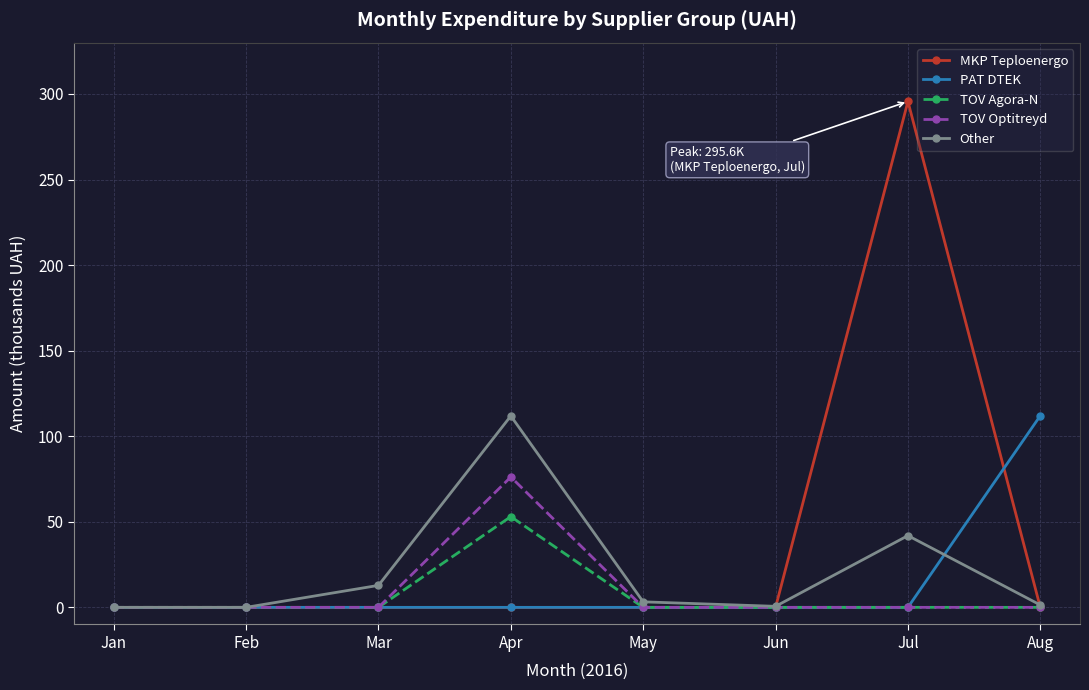

What is the maximum value for TOV Optitreyd?

76.2